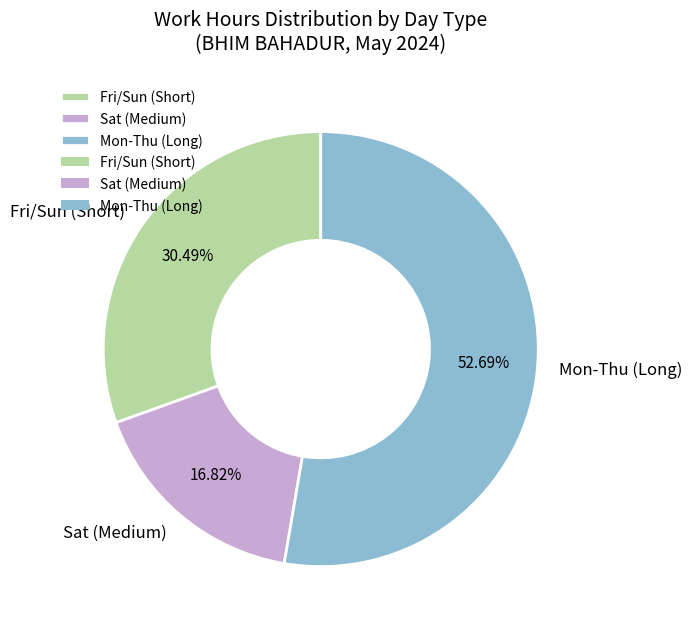

Is there any slice that represents more than half of the pie?

Yes